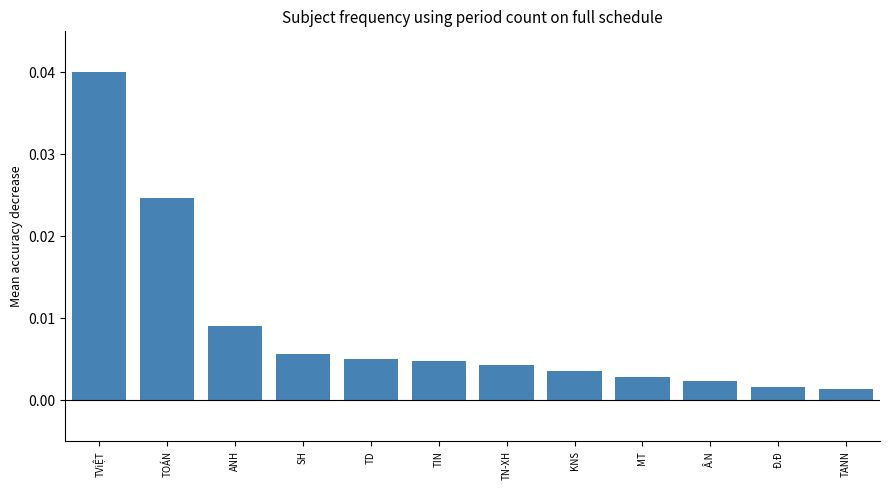

At which category does the chart reach its peak across all series?

TViỆT